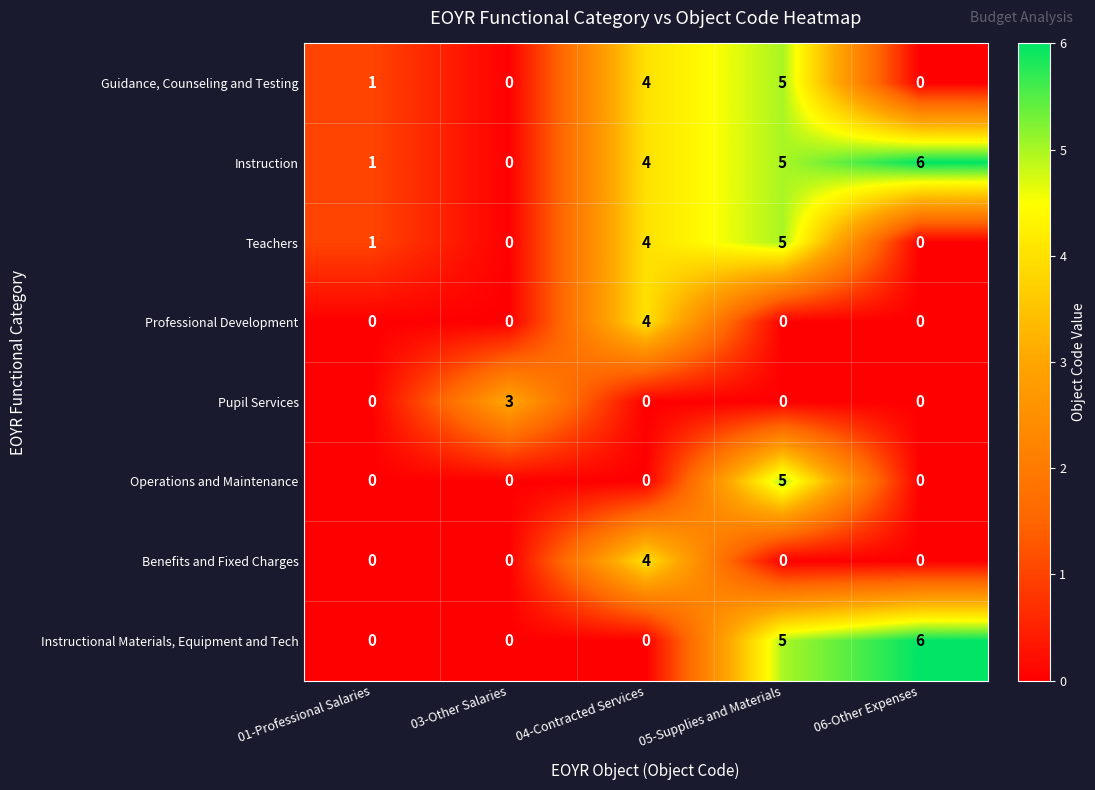

Count the number of data series in this chart.

8